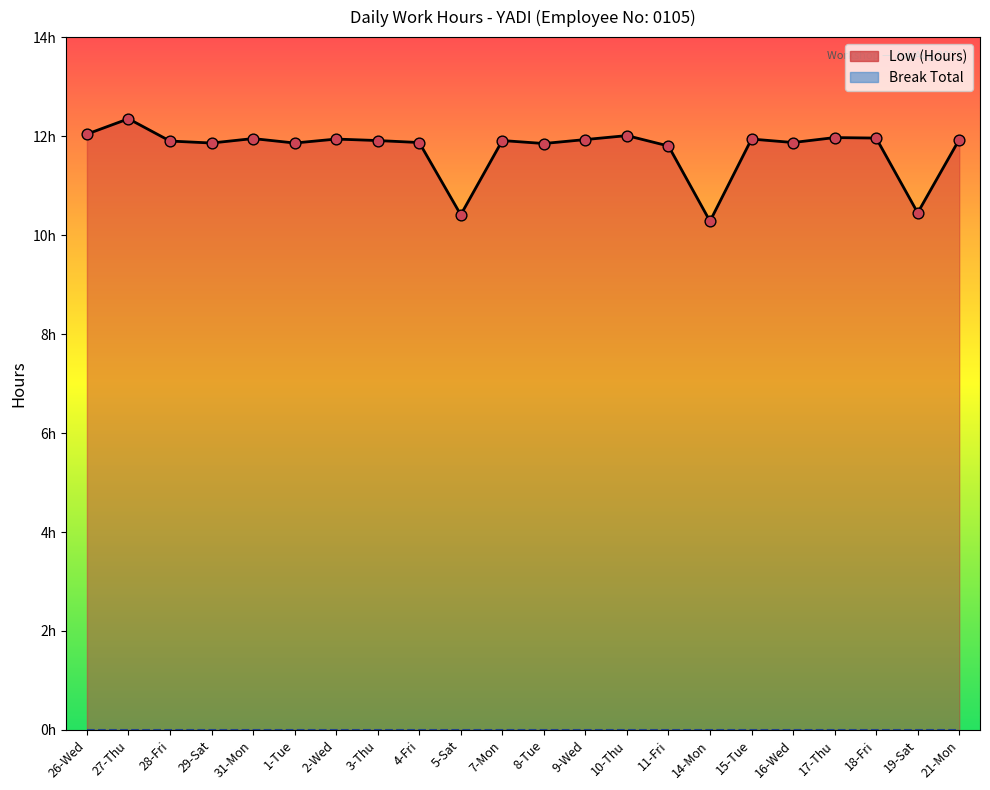

At which category is the sum across all series the highest?

27-Thu